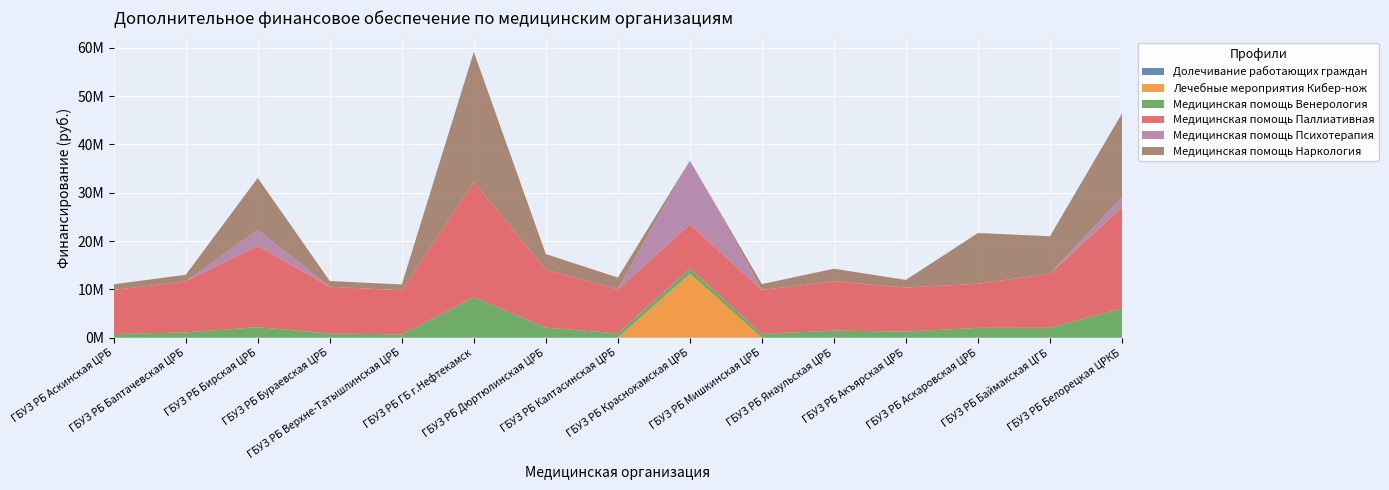

Reading left to right, list all the values displayed in this chart.

Долечивание работающих граждан: ГБУЗ РБ Аскинская ЦРБ=0.0	ГБУЗ РБ Балтачевская ЦРБ=0.0	ГБУЗ РБ Бирская ЦРБ=0.0	ГБУЗ РБ Бураевская ЦРБ=0.0	ГБУЗ РБ Верхне-Татышлинская ЦРБ=0.0	ГБУЗ РБ ГБ г.Нефтекамск=0.0	ГБУЗ РБ Дюртюлинская ЦРБ=0.0	ГБУЗ РБ Калтасинская ЦРБ=0.0	ГБУЗ РБ Краснокамская ЦРБ=0.0	ГБУЗ РБ Мишкинская ЦРБ=0.0	ГБУЗ РБ Янаульская ЦРБ=0.0	ГБУЗ РБ Акъярская ЦРБ=0.0	ГБУЗ РБ Аскаровская ЦРБ=0.0	ГБУЗ РБ Баймакская ЦГБ=0.0	ГБУЗ РБ Белорецкая ЦРКБ=0.0
Лечебные мероприятия Кибер-нож: ГБУЗ РБ Аскинская ЦРБ=0.0	ГБУЗ РБ Балтачевская ЦРБ=0.0	ГБУЗ РБ Бирская ЦРБ=0.0	ГБУЗ РБ Бураевская ЦРБ=0.0	ГБУЗ РБ Верхне-Татышлинская ЦРБ=0.0	ГБУЗ РБ ГБ г.Нефтекамск=0.0	ГБУЗ РБ Дюртюлинская ЦРБ=0.0	ГБУЗ РБ Калтасинская ЦРБ=0.0	ГБУЗ РБ Краснокамская ЦРБ=13225589.9	ГБУЗ РБ Мишкинская ЦРБ=0.0	ГБУЗ РБ Янаульская ЦРБ=0.0	ГБУЗ РБ Акъярская ЦРБ=0.0	ГБУЗ РБ Аскаровская ЦРБ=0.0	ГБУЗ РБ Баймакская ЦГБ=0.0	ГБУЗ РБ Белорецкая ЦРКБ=0.0
Медицинская помощь Венерология: ГБУЗ РБ Аскинская ЦРБ=753422.1	ГБУЗ РБ Балтачевская ЦРБ=1100051.8	ГБУЗ РБ Бирская ЦРБ=2182980.4	ГБУЗ РБ Бураевская ЦРБ=858475.4	ГБУЗ РБ Верхне-Татышлинская ЦРБ=697424.5	ГБУЗ РБ ГБ г.Нефтекамск=8360298.1	ГБУЗ РБ Дюртюлинская ЦРБ=2071910.8	ГБУЗ РБ Калтасинская ЦРБ=891333.5	ГБУЗ РБ Краснокамская ЦРБ=1084779.8	ГБУЗ РБ Мишкинская ЦРБ=775173.2	ГБУЗ РБ Янаульская ЦРБ=1473060.6	ГБУЗ РБ Акъярская ЦРБ=1264342.3	ГБУЗ РБ Аскаровская ЦРБ=2040903.9	ГБУЗ РБ Баймакская ЦГБ=2057101.6	ГБУЗ РБ Белорецкая ЦРКБ=6054979.9
Медицинская помощь Паллиативная: ГБУЗ РБ Аскинская ЦРБ=9123510.0	ГБУЗ РБ Балтачевская ЦРБ=10589133.4	ГБУЗ РБ Бирская ЦРБ=16815885.2	ГБУЗ РБ Бураевская ЦРБ=9684794.4	ГБУЗ РБ Верхне-Татышлинская ЦРБ=9123510.0	ГБУЗ РБ ГБ г.Нефтекамск=23858571.1	ГБУЗ РБ Дюртюлинская ЦРБ=12012682.2	ГБУЗ РБ Калтасинская ЦРБ=9123510.0	ГБУЗ РБ Краснокамская ЦРБ=9123510.0	ГБУЗ РБ Мишкинская ЦРБ=9123510.0	ГБУЗ РБ Янаульская ЦРБ=10174144.4	ГБУЗ РБ Акъярская ЦРБ=9123510.0	ГБУЗ РБ Аскаровская ЦРБ=9123510.0	ГБУЗ РБ Баймакская ЦГБ=11177217.0	ГБУЗ РБ Белорецкая ЦРКБ=20935278.4
Медицинская помощь Психотерапия: ГБУЗ РБ Аскинская ЦРБ=0.0	ГБУЗ РБ Балтачевская ЦРБ=0.0	ГБУЗ РБ Бирская ЦРБ=3310632.5	ГБУЗ РБ Бураевская ЦРБ=0.0	ГБУЗ РБ Верхне-Татышлинская ЦРБ=0.0	ГБУЗ РБ ГБ г.Нефтекамск=0.0	ГБУЗ РБ Дюртюлинская ЦРБ=0.0	ГБУЗ РБ Калтасинская ЦРБ=0.0	ГБУЗ РБ Краснокамская ЦРБ=13225589.9	ГБУЗ РБ Мишкинская ЦРБ=0.0	ГБУЗ РБ Янаульская ЦРБ=0.0	ГБУЗ РБ Акъярская ЦРБ=0.0	ГБУЗ РБ Аскаровская ЦРБ=0.0	ГБУЗ РБ Баймакская ЦГБ=0.0	ГБУЗ РБ Белорецкая ЦРКБ=2105946.5
Медицинская помощь Наркология: ГБУЗ РБ Аскинская ЦРБ=1174700.2	ГБУЗ РБ Балтачевская ЦРБ=1332711.4	ГБУЗ РБ Бирская ЦРБ=10754792.3	ГБУЗ РБ Бураевская ЦРБ=1185136.7	ГБУЗ РБ Верхне-Татышлинская ЦРБ=1201314.2	ГБУЗ РБ ГБ г.Нефтекамск=26929558.4	ГБУЗ РБ Дюртюлинская ЦРБ=3226266.5	ГБУЗ РБ Калтасинская ЦРБ=2435011.7	ГБУЗ РБ Краснокамская ЦРБ=0.0	ГБУЗ РБ Мишкинская ЦРБ=1199292.0	ГБУЗ РБ Янаульская ЦРБ=2627823.8	ГБУЗ РБ Акъярская ЦРБ=1575080.4	ГБУЗ РБ Аскаровская ЦРБ=10510336.8	ГБУЗ РБ Баймакская ЦГБ=7763239.4	ГБУЗ РБ Белорецкая ЦРКБ=17311431.9